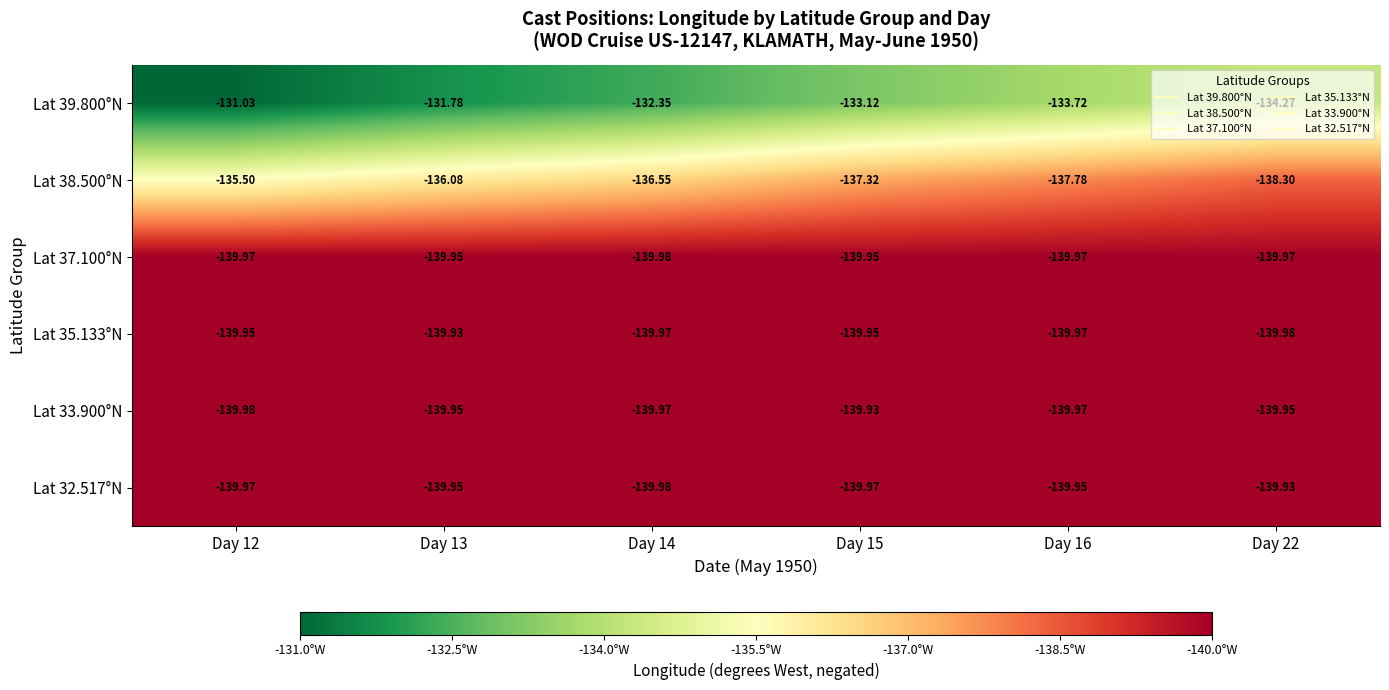

Is the value of Lat 38.500°N at Day 14 greater than the value of Lat 39.800°N at Day 22?

No